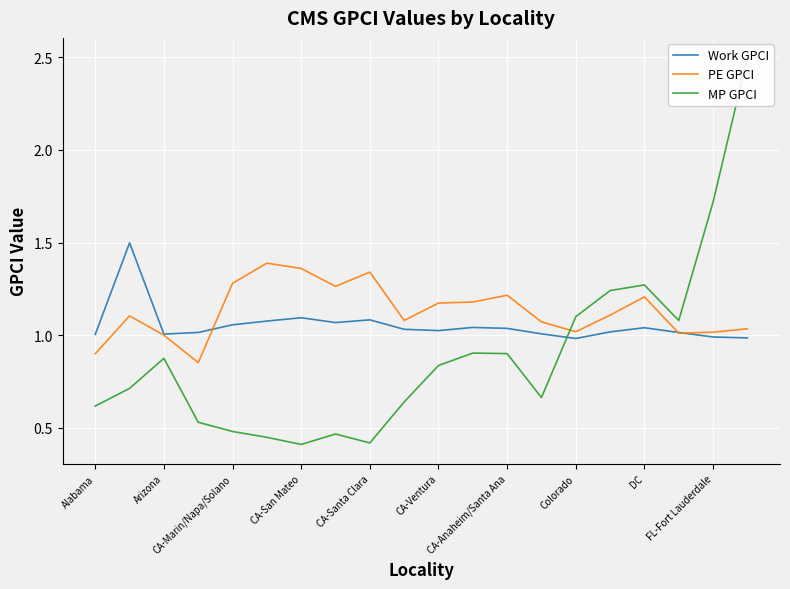

What is the value of the MP GPCI point at the 8th from the left?

0.5